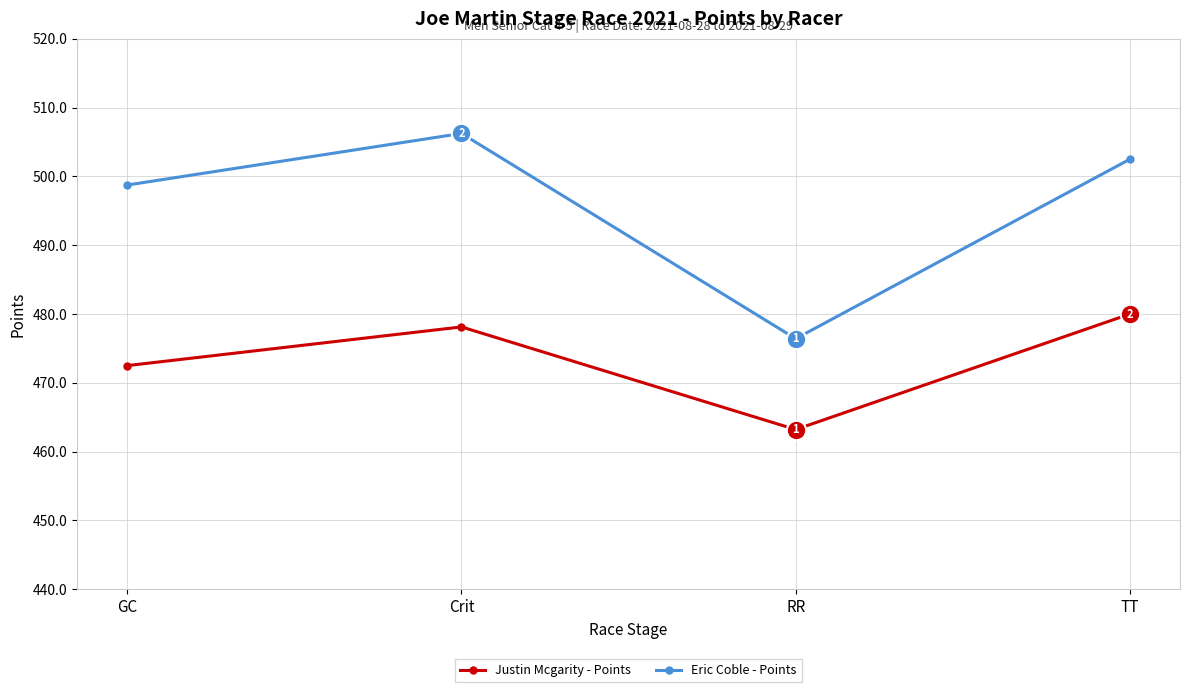

Does the chart have visible grid lines?

Yes